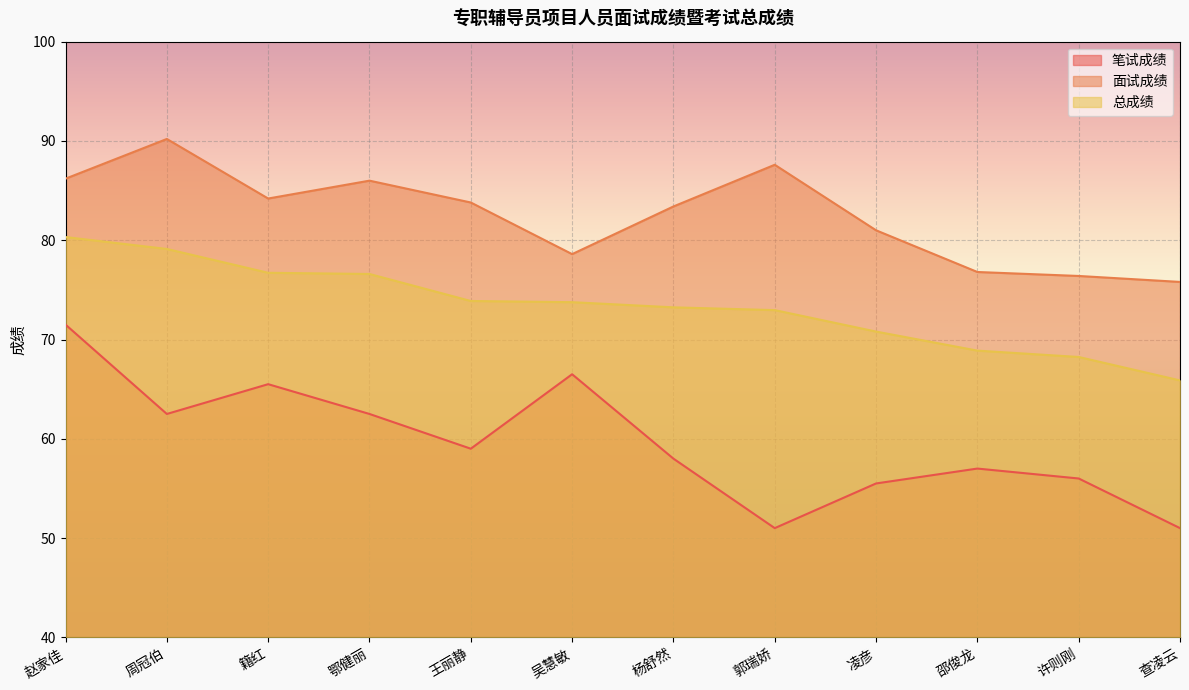

What is the average value of the 笔试成绩 series?

59.7